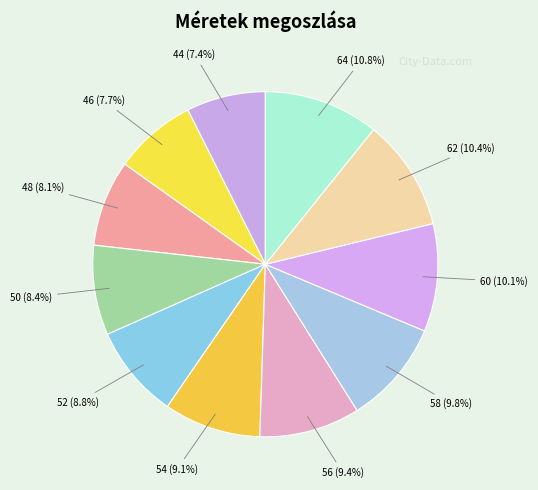

Combined, what portion of the pie is 58 and 60?

19.9%